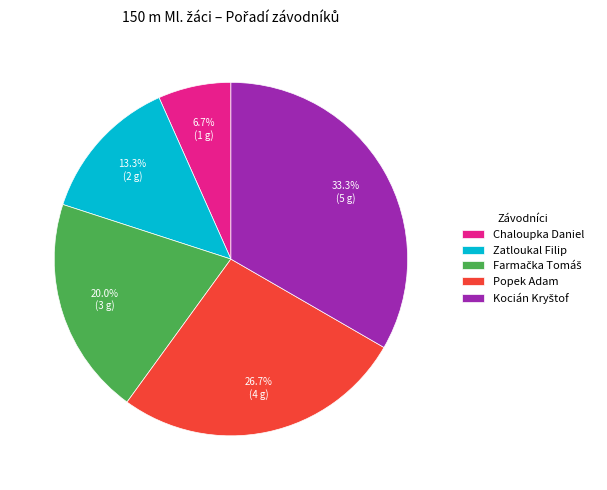

What percentage is the Popek Adam slice, to the nearest percent?

27%